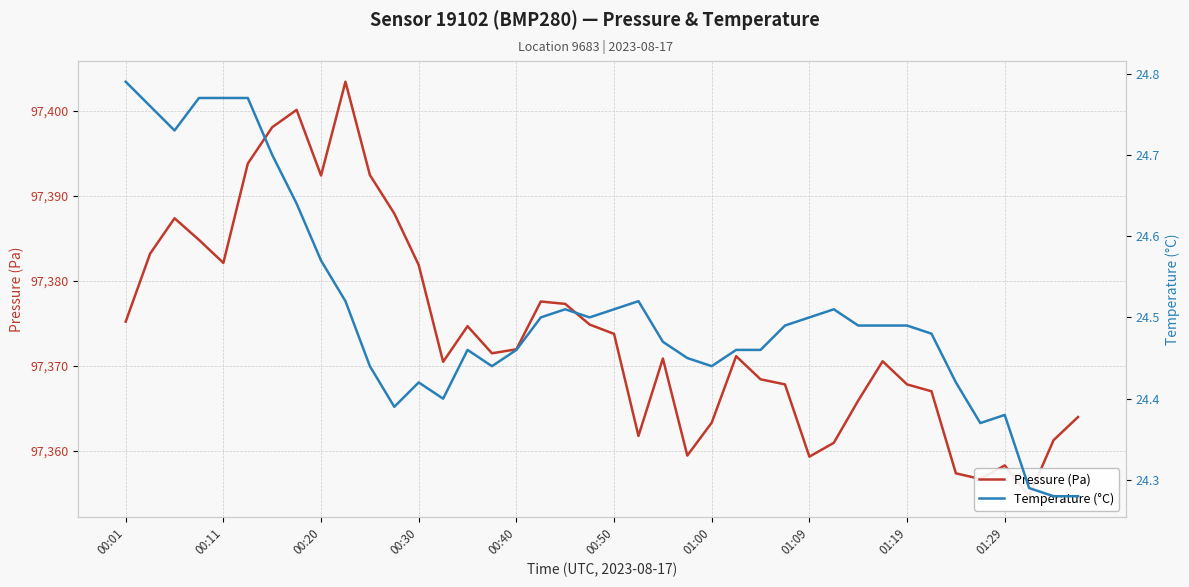

What is the minimum value shown in the chart?

24.3